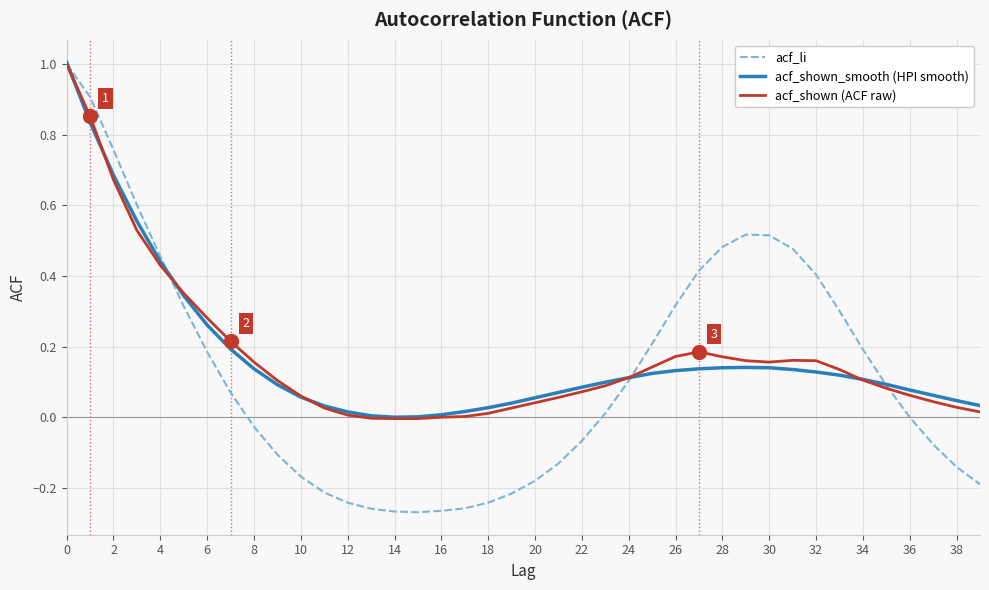

Which series has the largest range (max minus min)?

acf_li